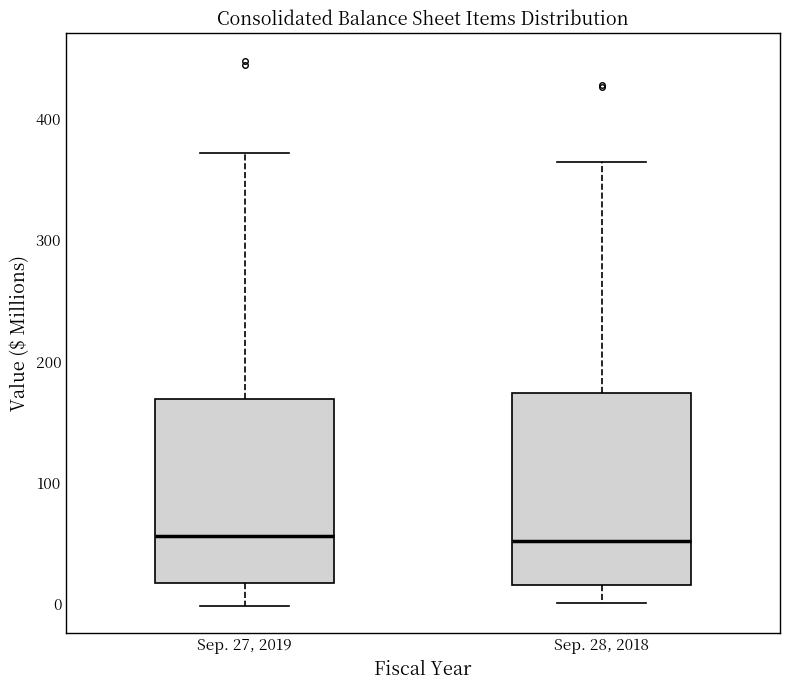

Reading left to right, transcribe this box plot: for each box, give where its median line is, the range the box spans, and where its two whiskers end, as read against the y-axis. The values are not printed on the chart, so give them approximately, as read against the axis.

Sep. 27, 2019: median 60, box 20 to 170, whiskers 0 to 370
Sep. 28, 2018: median 50, box 20 to 170, whiskers 0 to 360